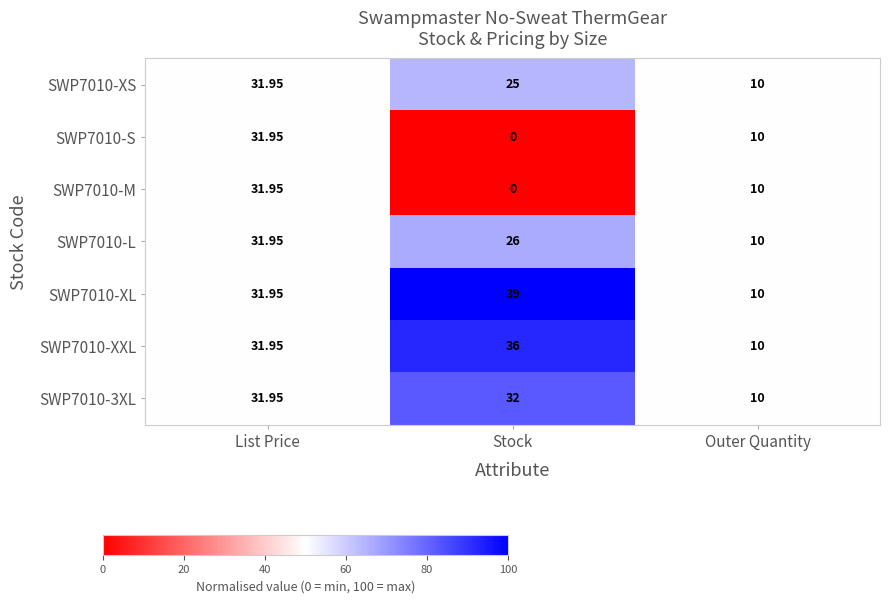

Which category has the highest value across all series?

Stock